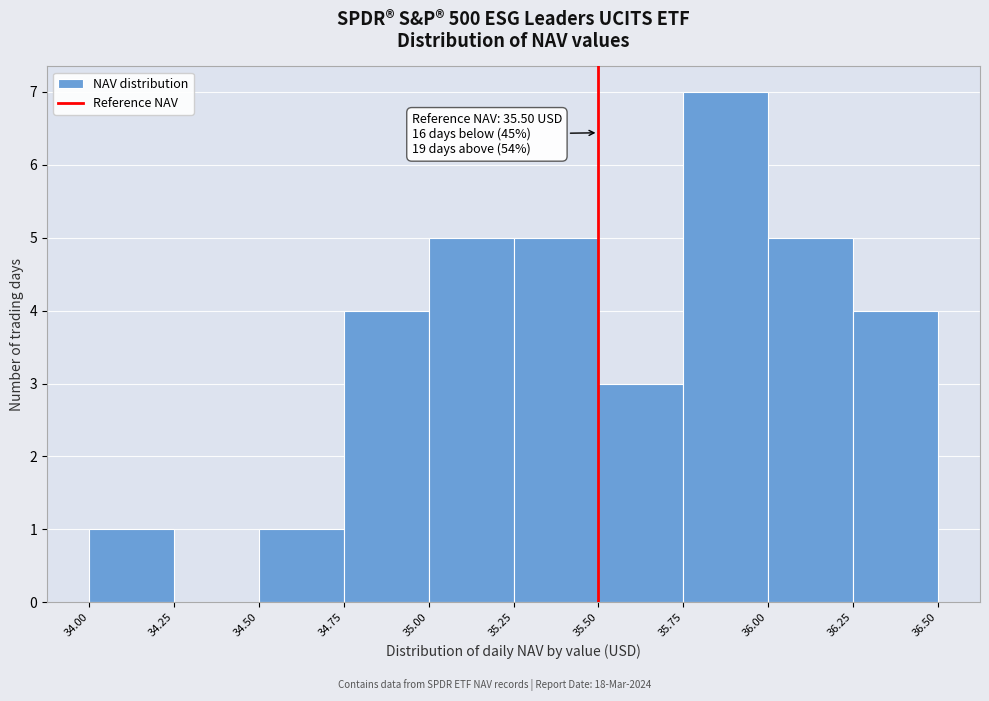

Over which range of the x-axis is the bar tallest?

35.75 to 36.00